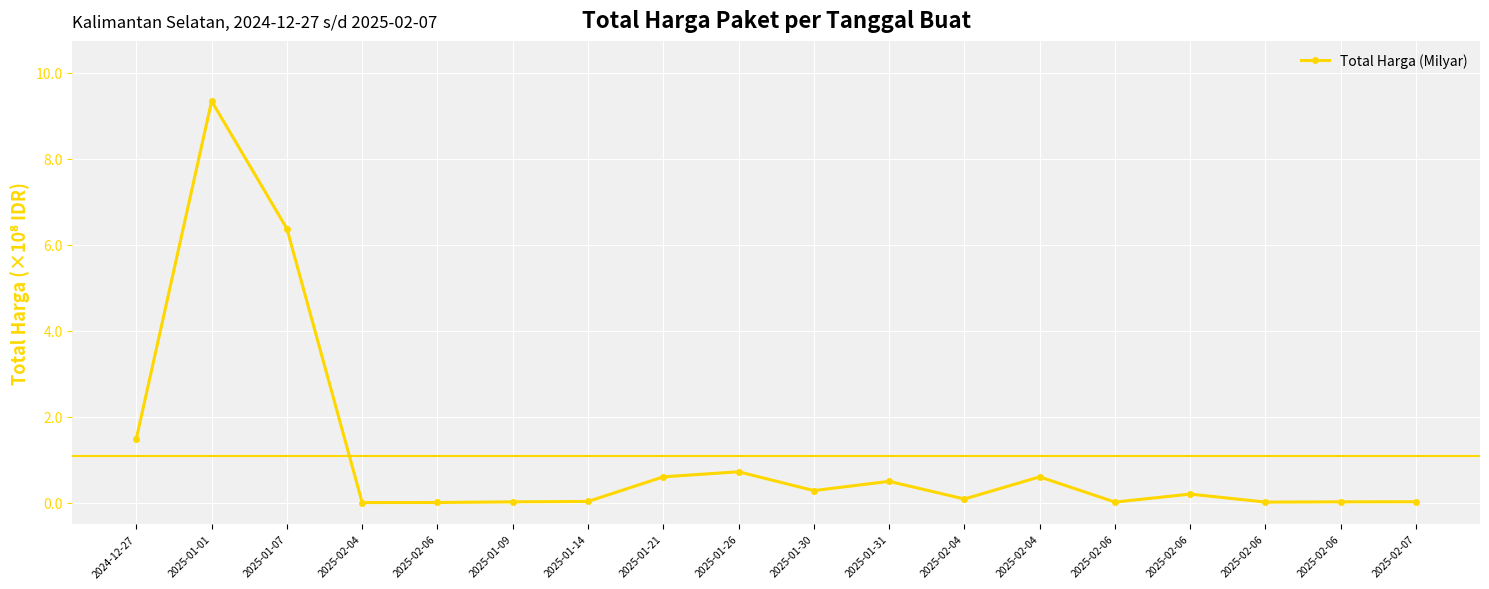

What is the value of the 2nd point from the left?

9.3